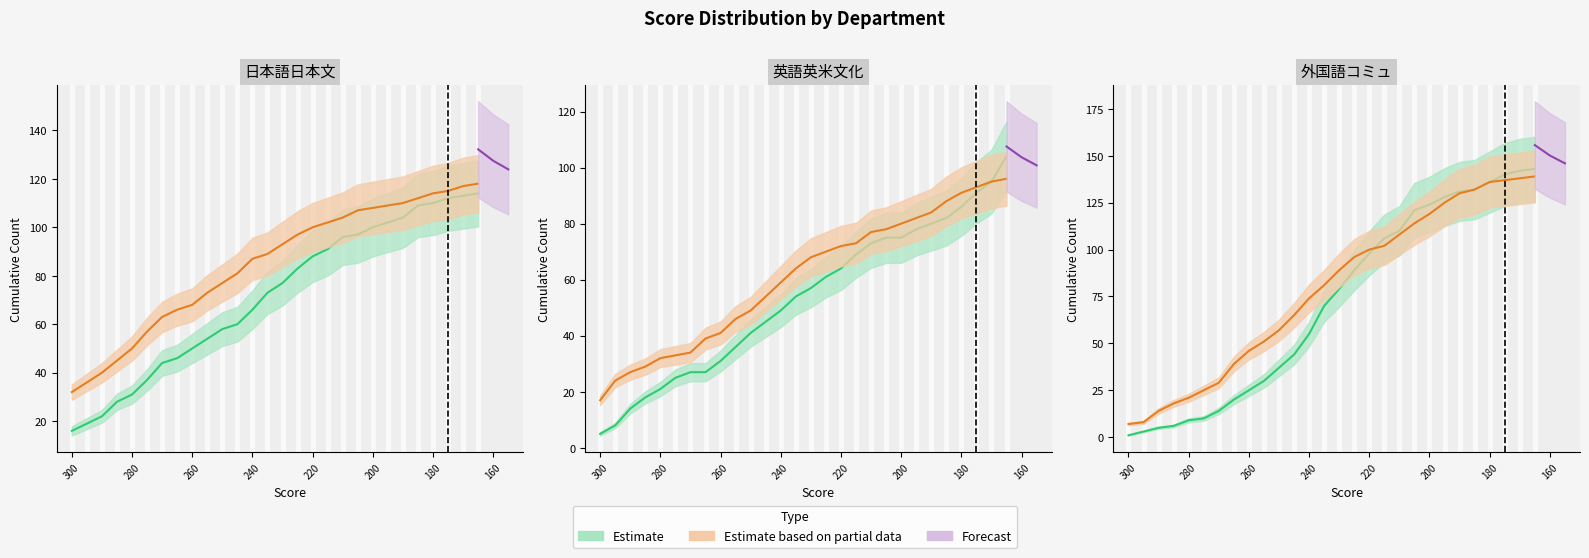

True or false: 日本語日本文_today has more than 1 interior local peaks.

False